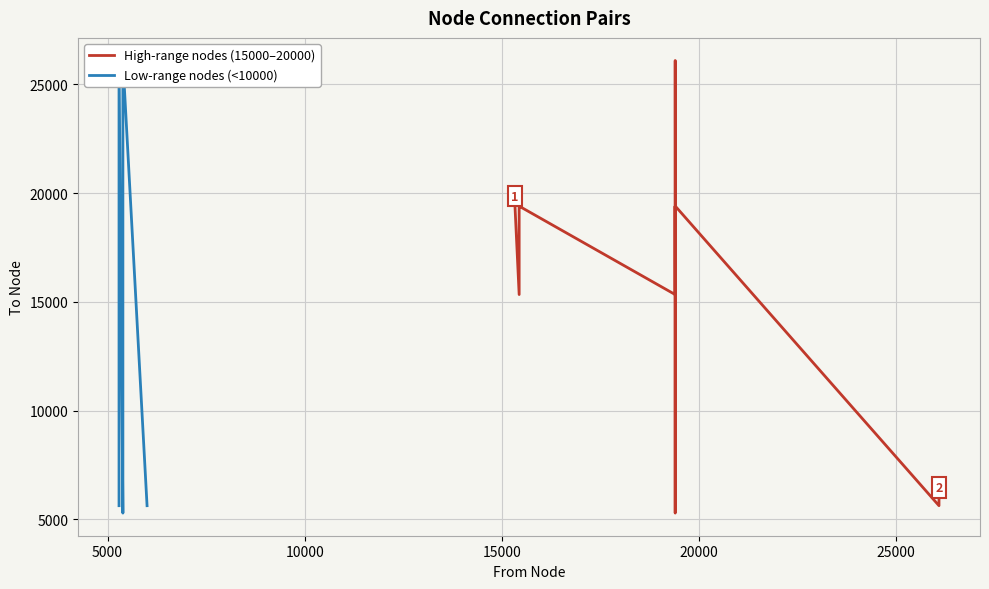

What is the total value across all series at 19?

11295